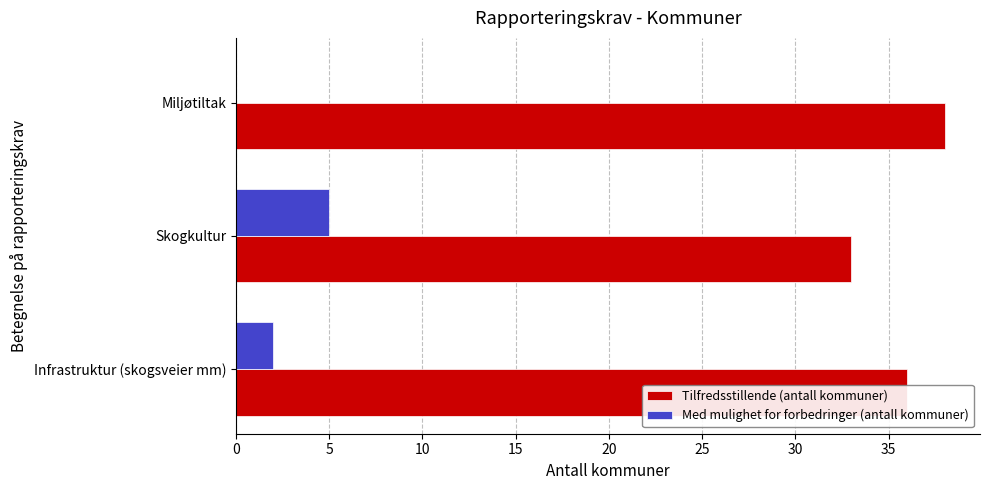

What value does the Tilfredsstillende (antall kommuner) series have at Infrastruktur (skogsveier mm)?

36